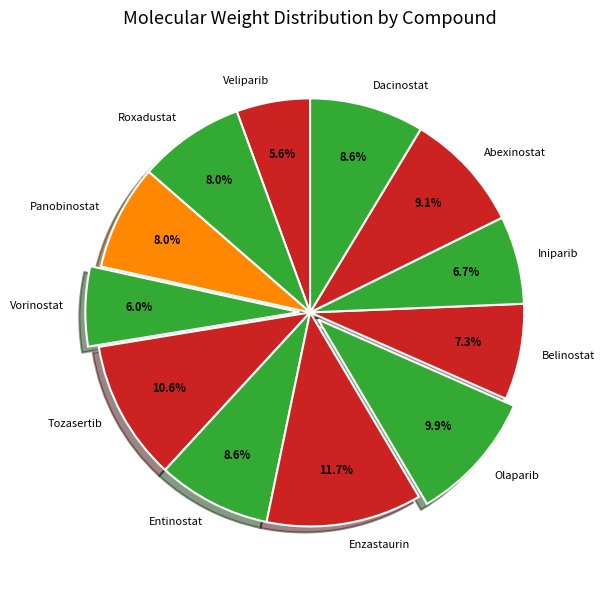

Which category has the biggest portion of the pie?

Enzastaurin